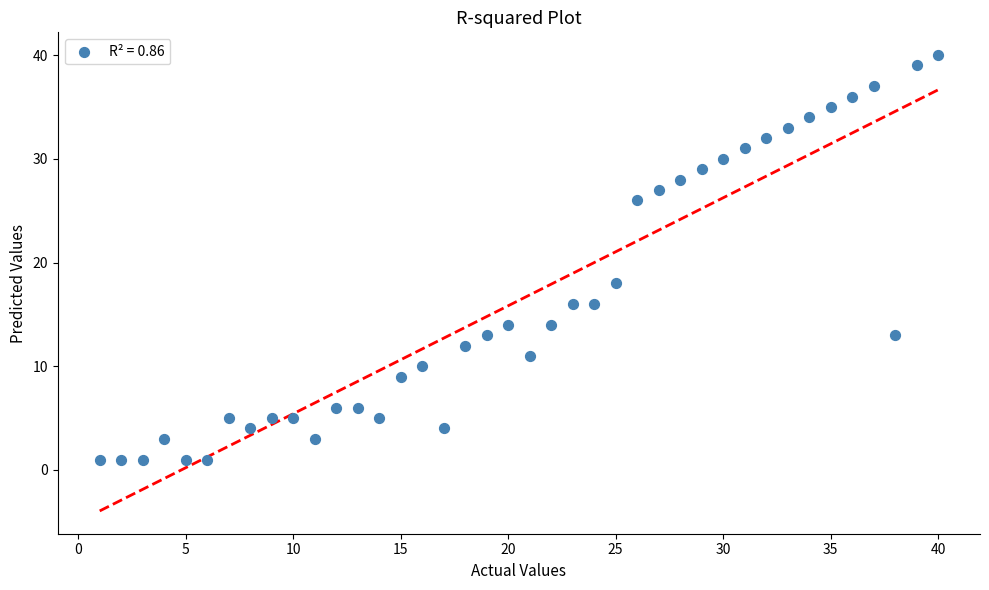

What is the range of X values (max minus min)?

39